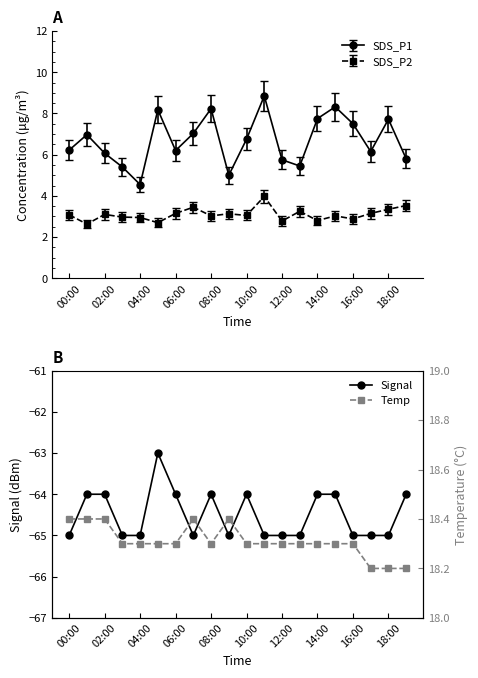

What is the maximum value shown in the chart?

8.8